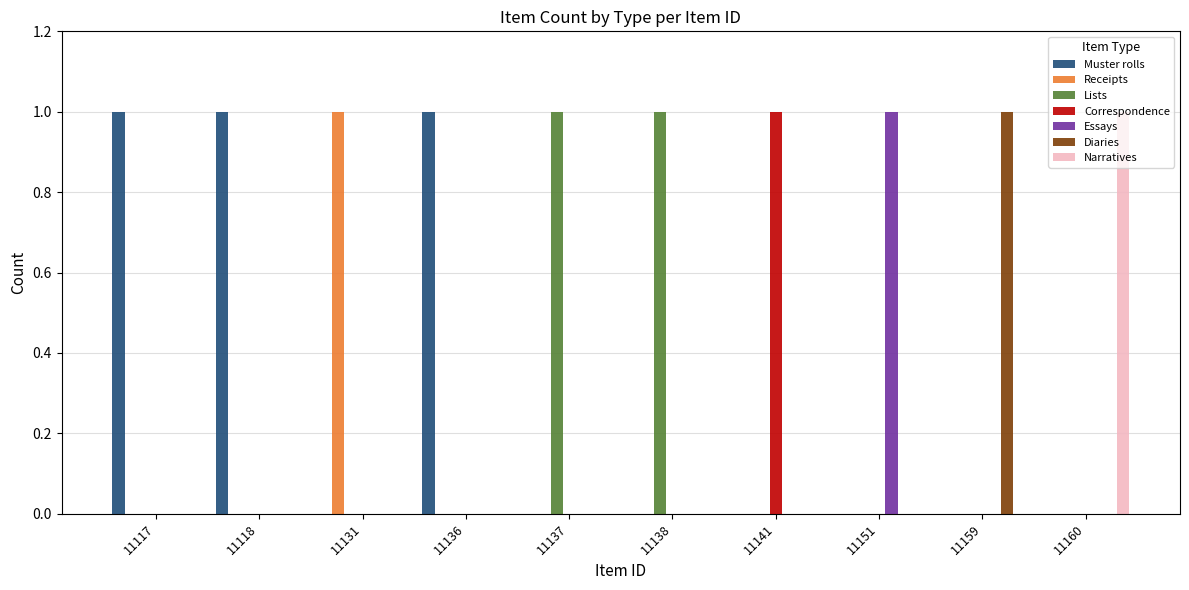

The value of Correspondence at 11118 is 0. True or false?

True